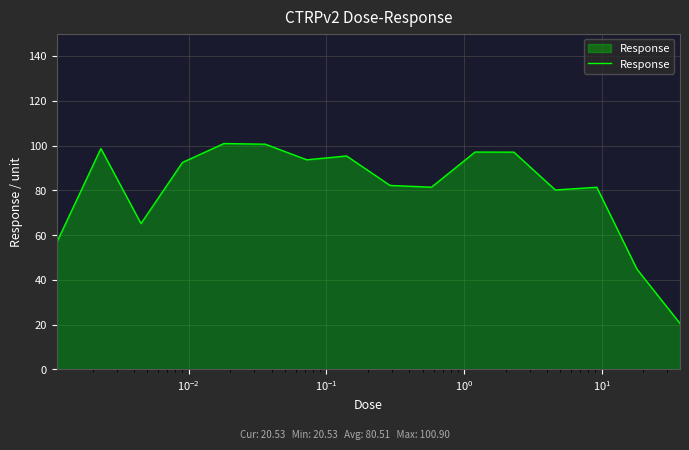

What is the smallest value displayed?

20.5